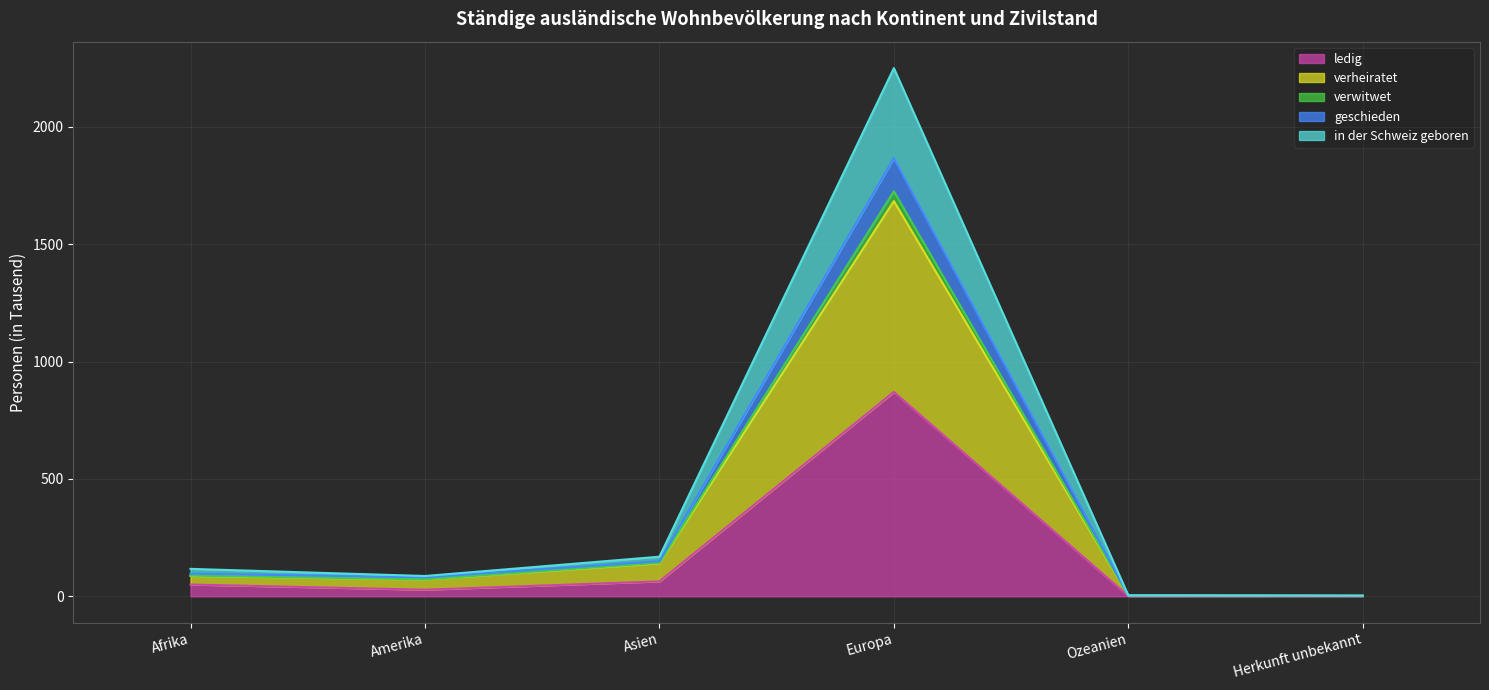

True or false: in der Schweiz geboren has a value of 3.4 at Ozeanien.

True